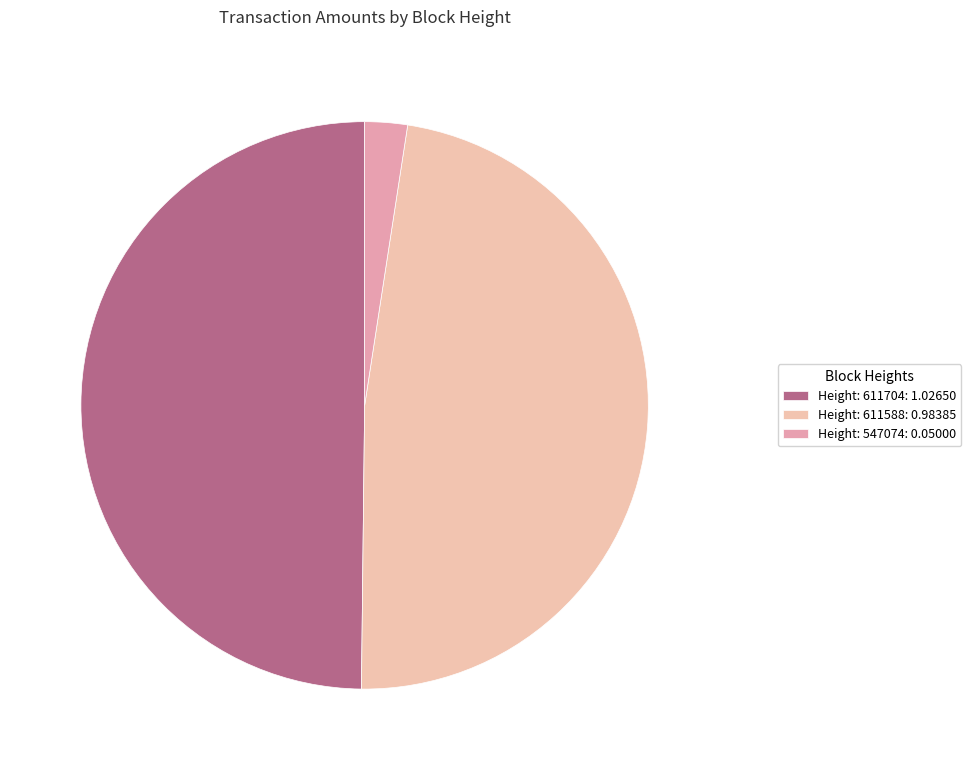

Is Height: 611588 the majority of the pie?

No